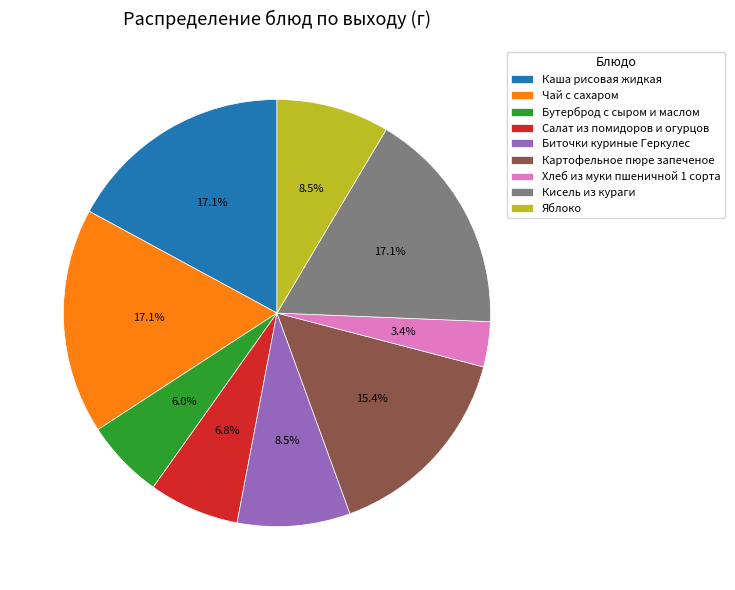

What percentage is NOT represented by Картофельное пюре запеченое?

84.6%